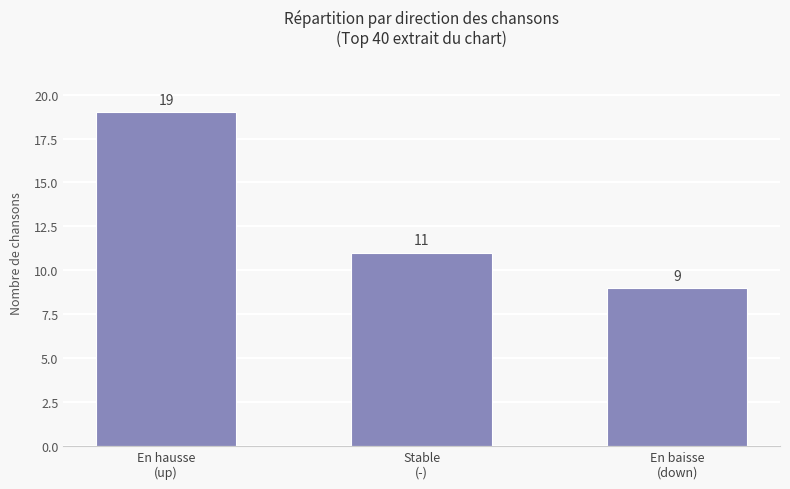

How many values are between 9 and 19?

3